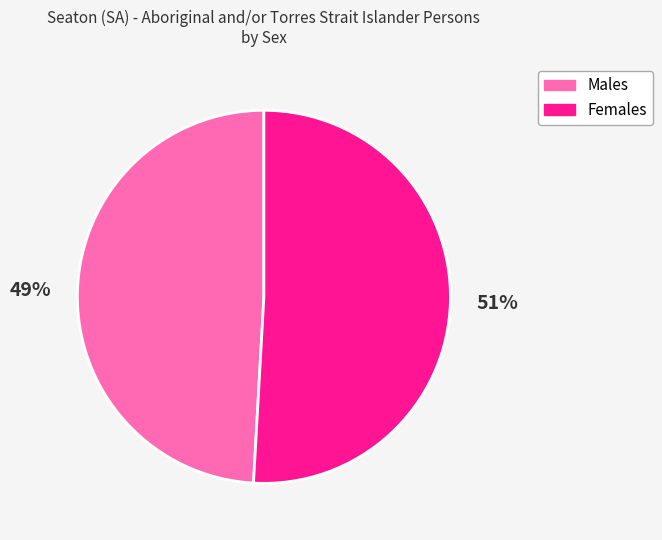

Is the sum of Females and Males greater than half?

Yes